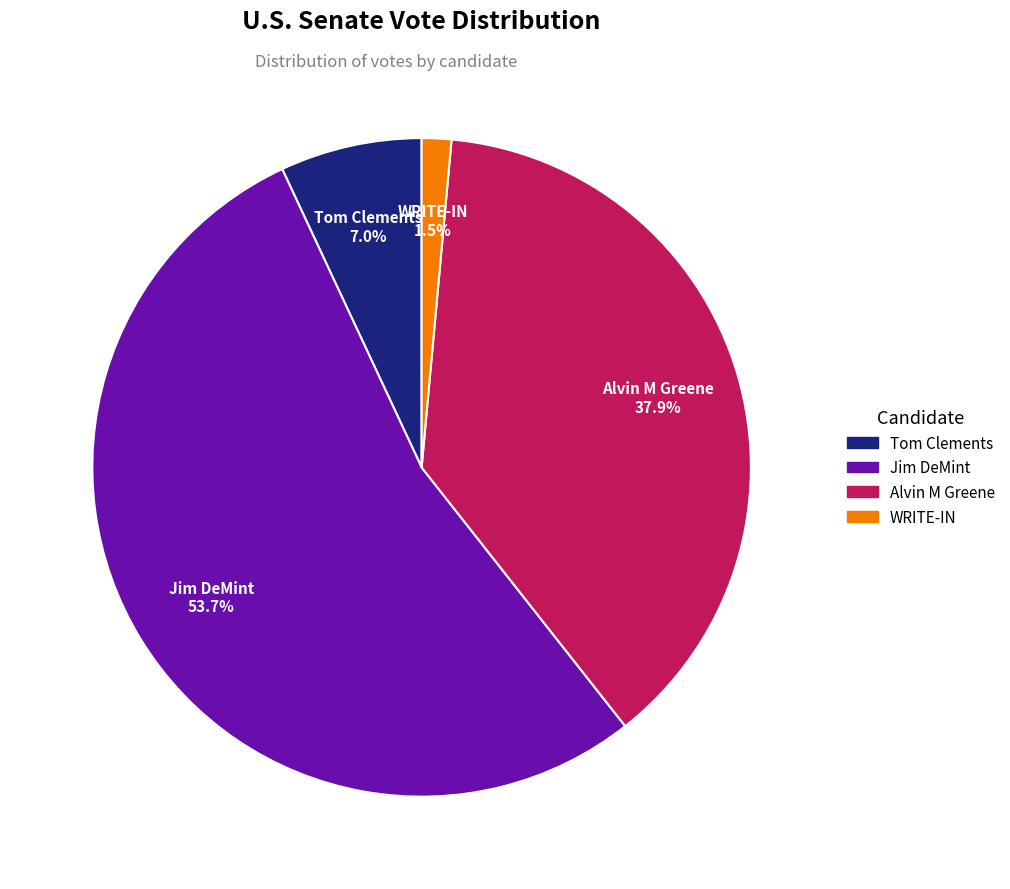

Which category has the smallest portion of the pie?

WRITE-IN